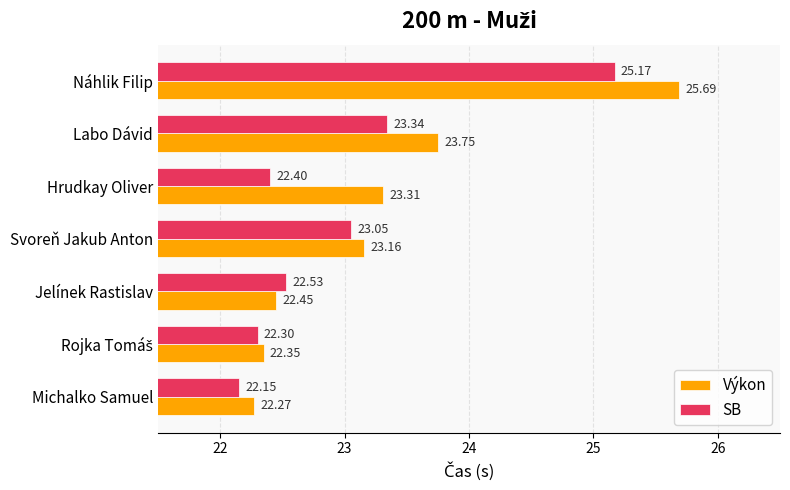

List the series in order of their overall mean, lowest first.

SB, Výkon